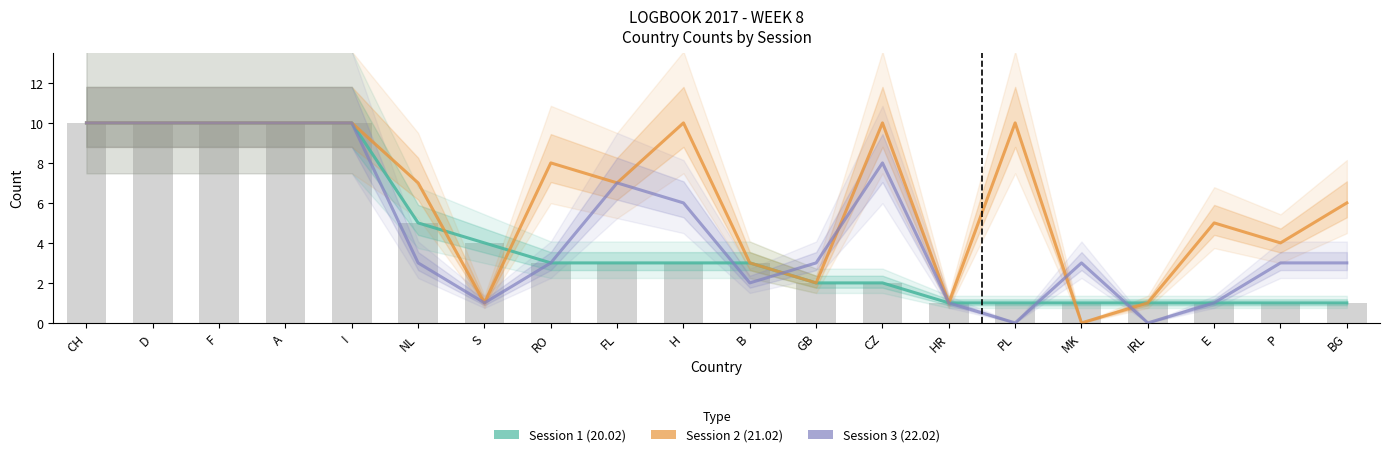

What are all the series names shown in the legend?

Session 1 (20.02), Session 2 (21.02), Session 3 (22.02)